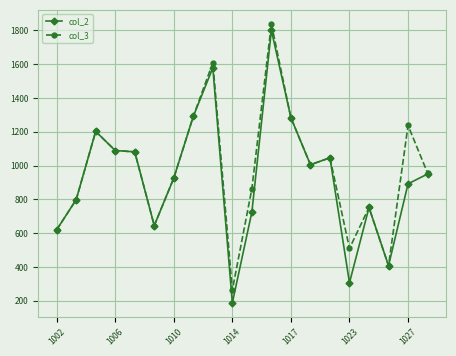

What is the maximum value shown in the chart?

1838